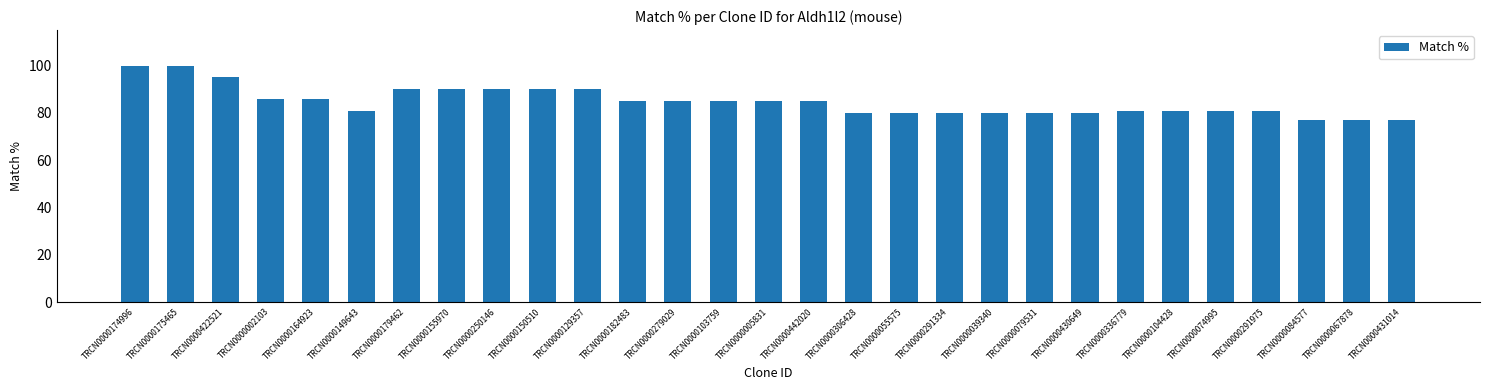

What is the approximate value at TRCN0000250146, to the nearest 10?

90